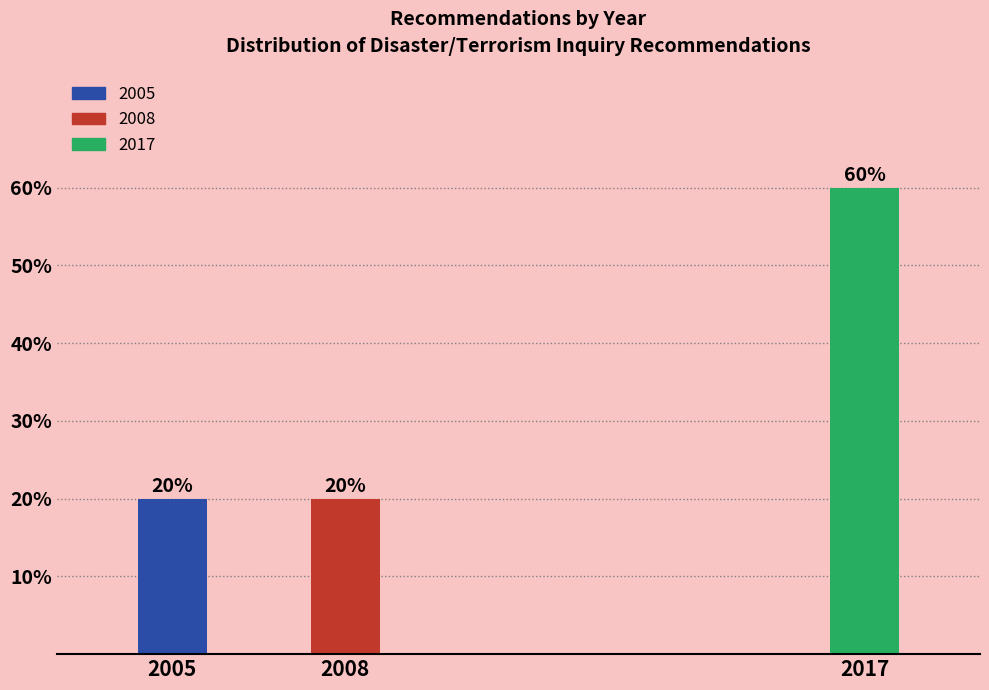

Reading left to right, transcribe all the data shown in this chart.

2005=20	2008=20	2017=60